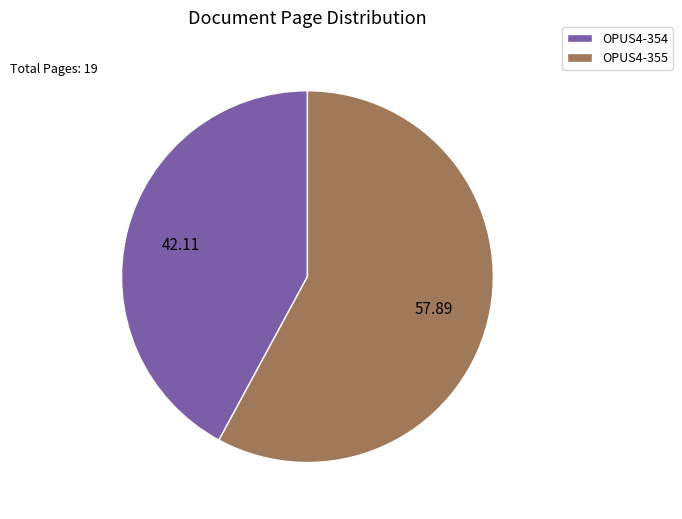

What is the ratio of the value at OPUS4-355 to the value at OPUS4-354?

1.4